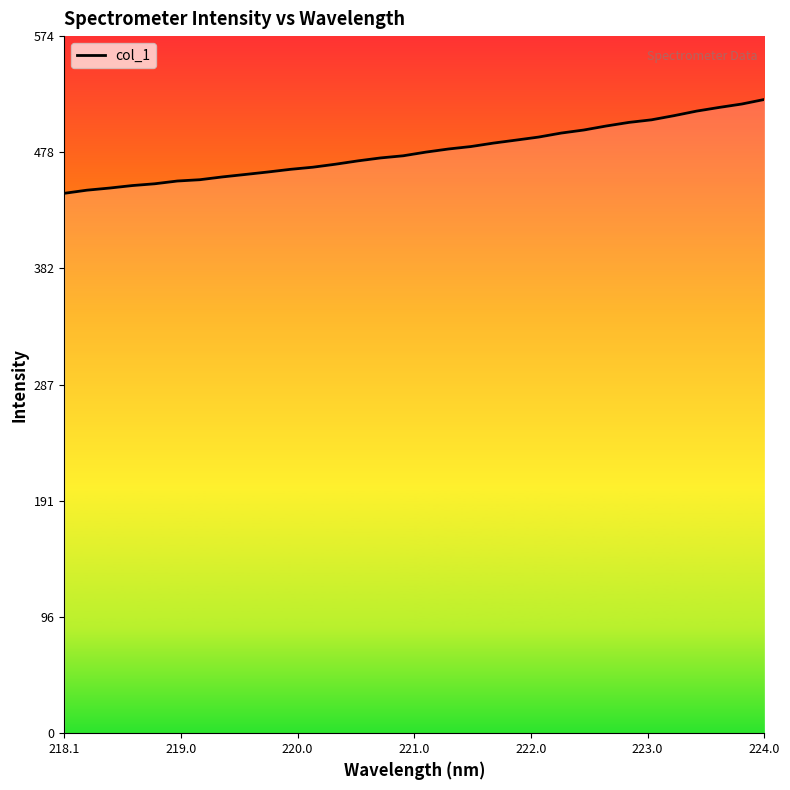

What is the difference between the maximum and minimum values?

77.2